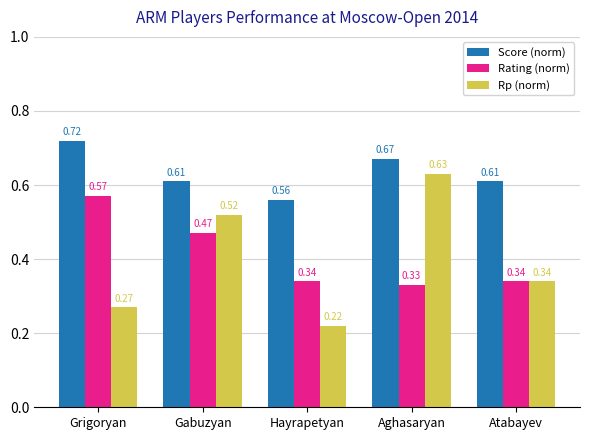

Which series changed the most between Grigoryan and Hayrapetyan?

Rating (norm)